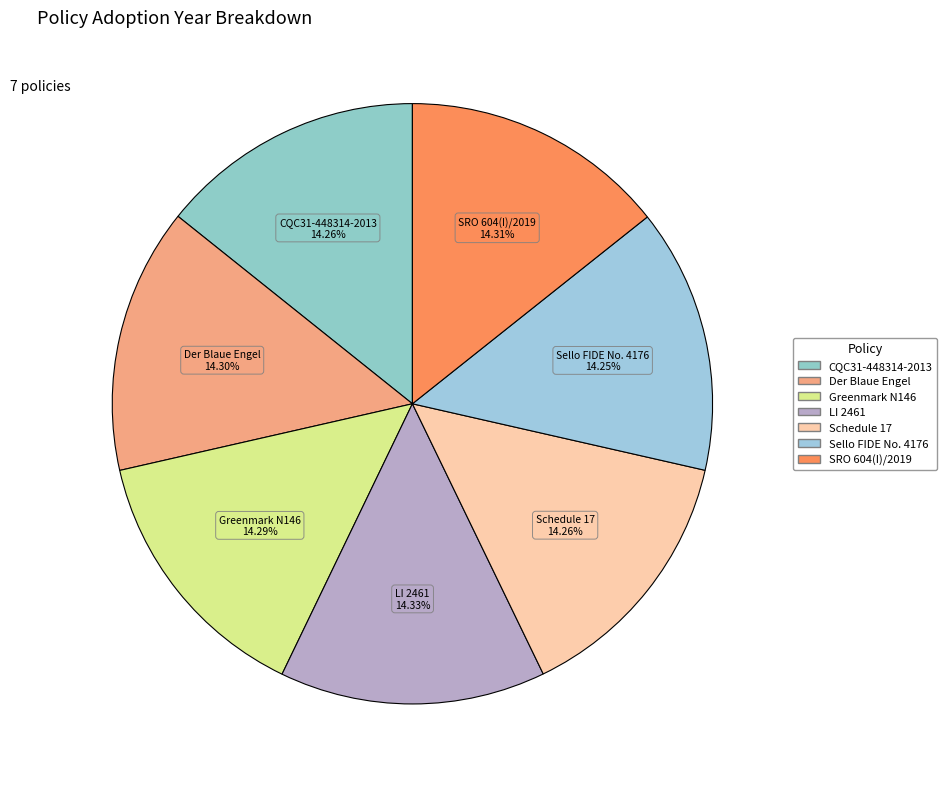

What is the ratio of the value at CQC31-448314-2013 to the value at Greenmark N146?

1.0